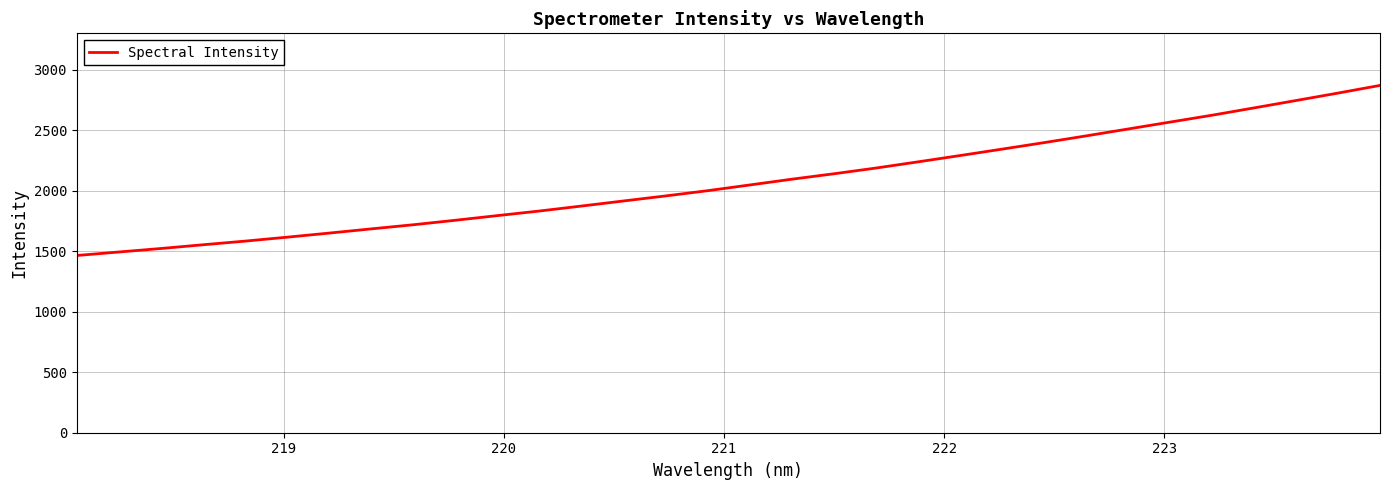

What is the average value?

2075.3